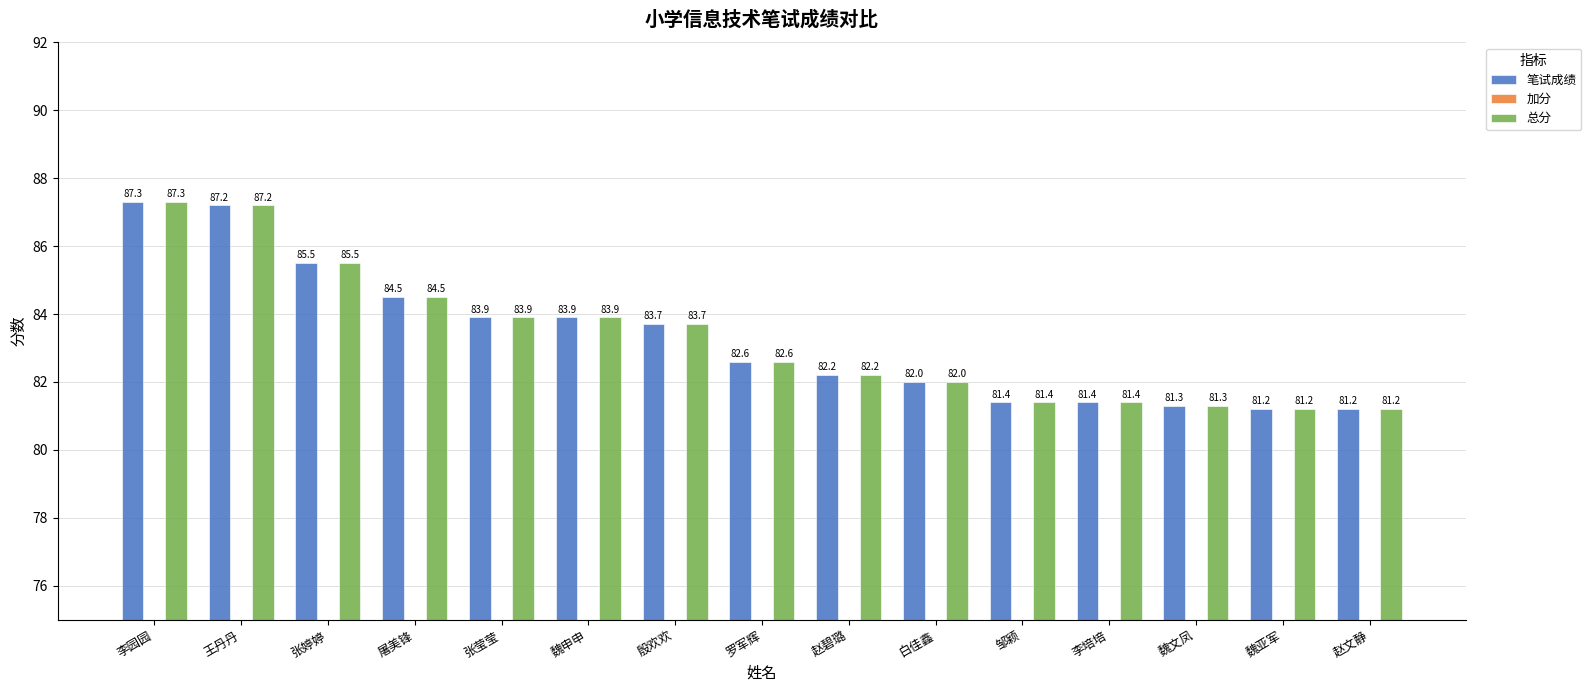

Is it true that 总分 equals 120.9 at 魏文凤?

False